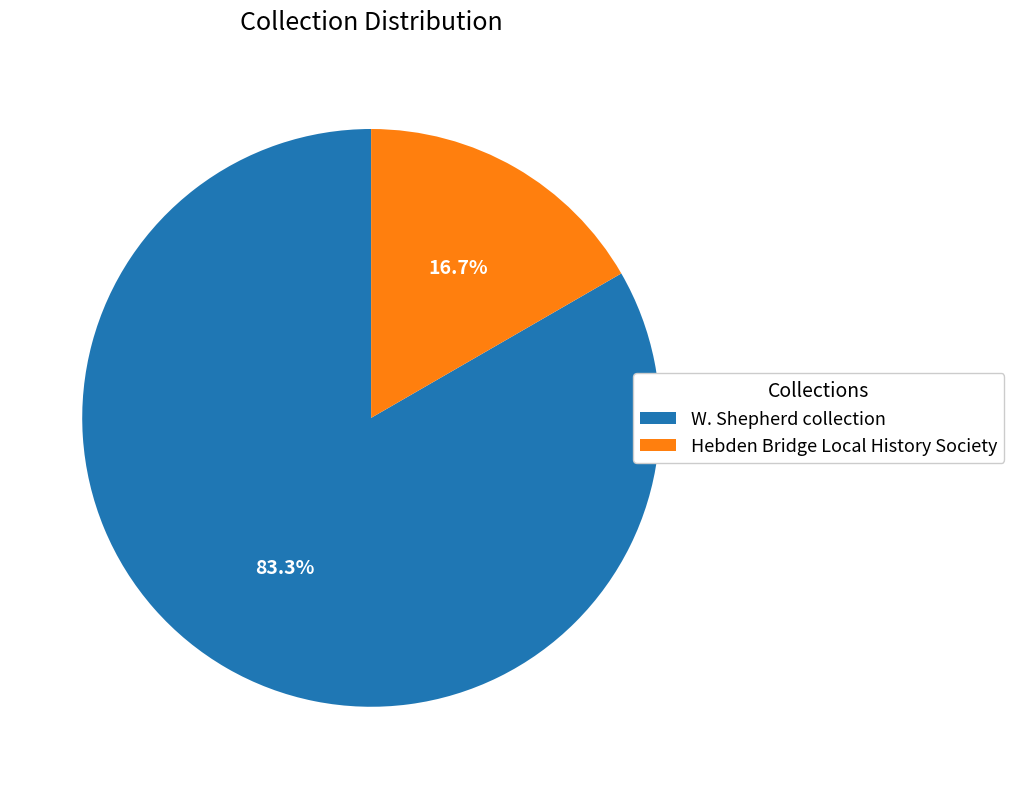

Is it true that W. Shepherd collection is 28% of the pie?

False